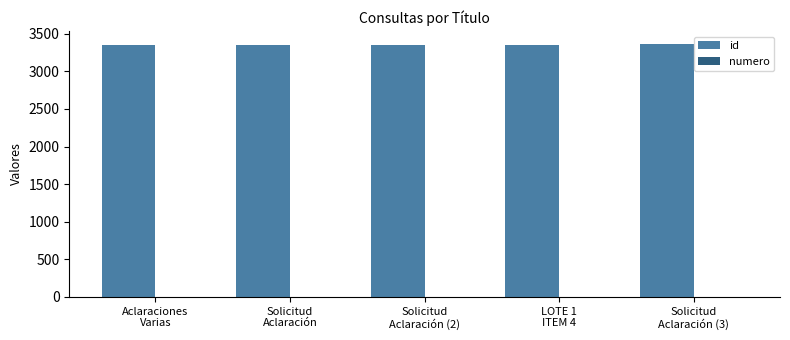

How many data points does each series have?

5